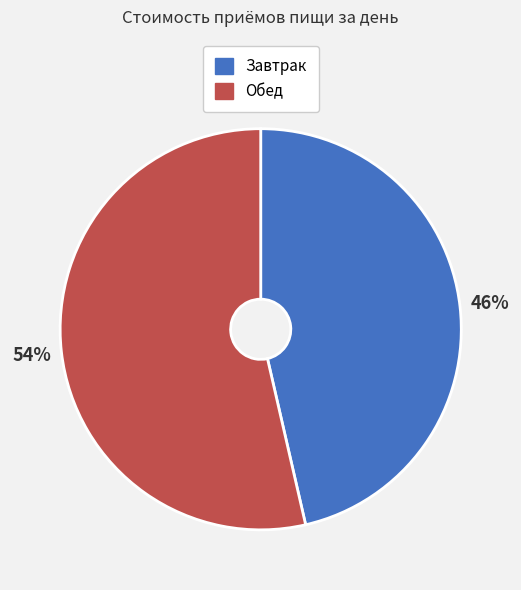

To the nearest percent, what is the average slice percentage?

50%